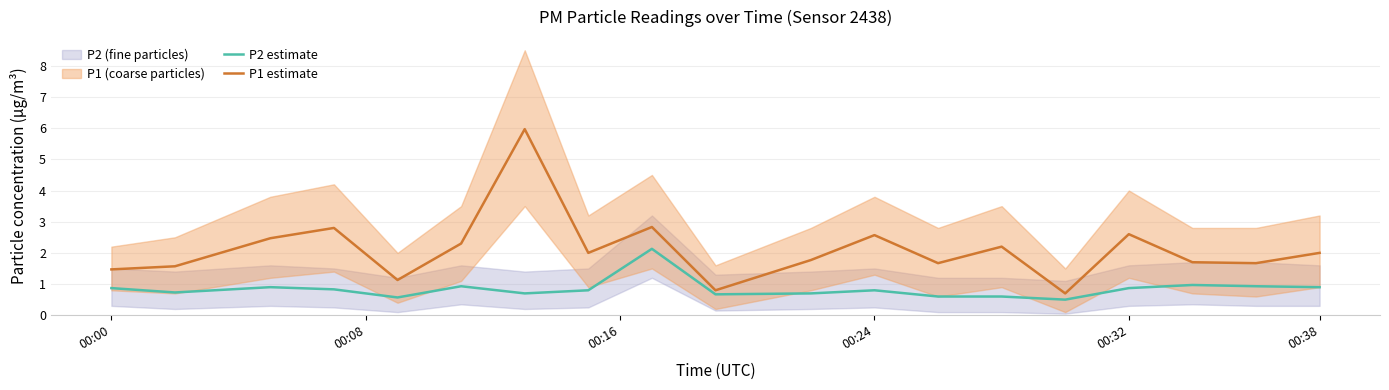

True or false: P1 estimate has more than 1 interior local peaks.

True